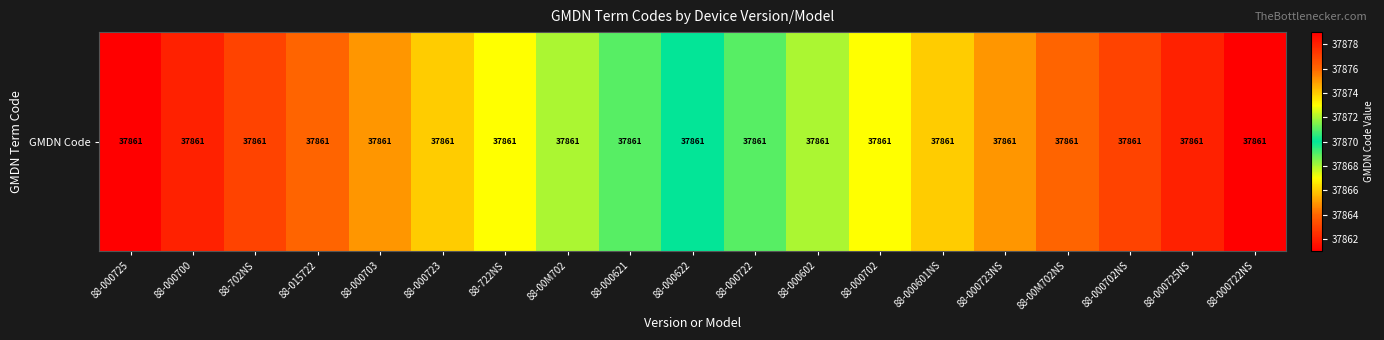

What is the difference between the maximum and second lowest values?

17